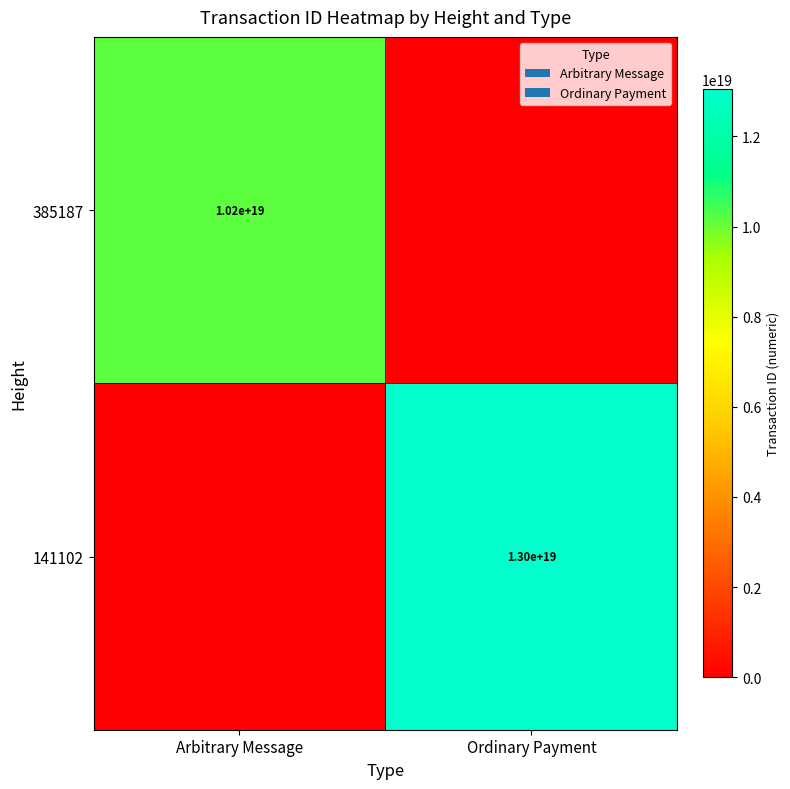

At how many categories does at least one series exceed 734289253887687808?

2